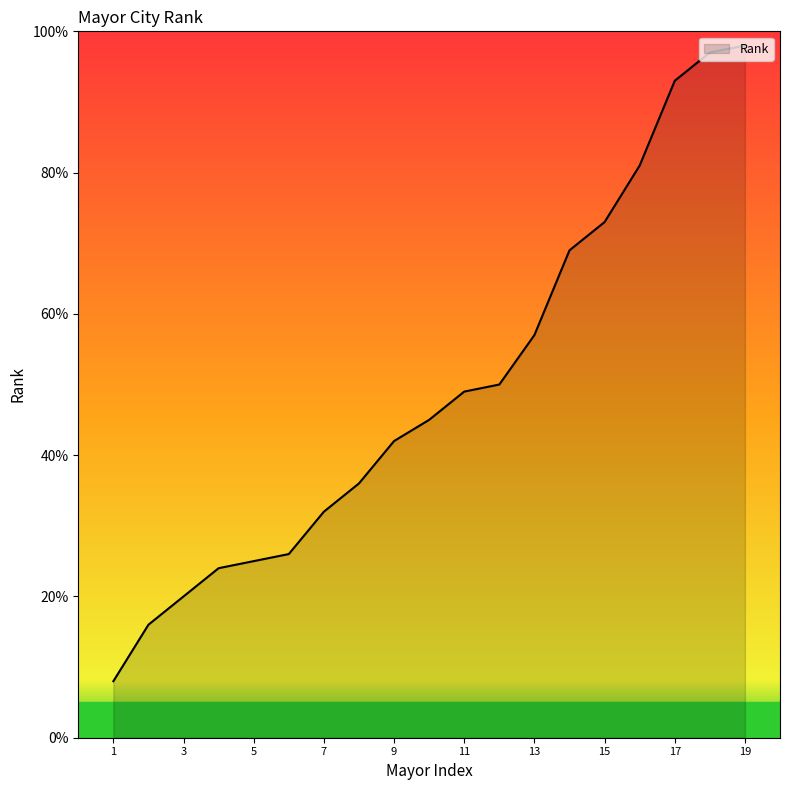

What is the minimum value shown in the chart?

8